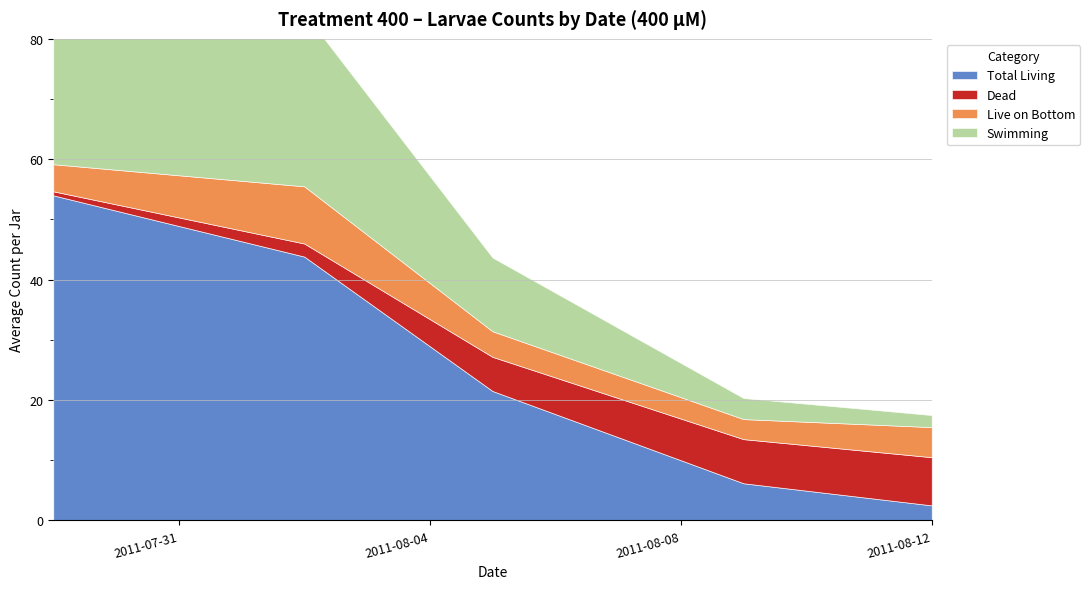

Read the Live on Bottom value at 2011-07-29, to the nearest 10.

10